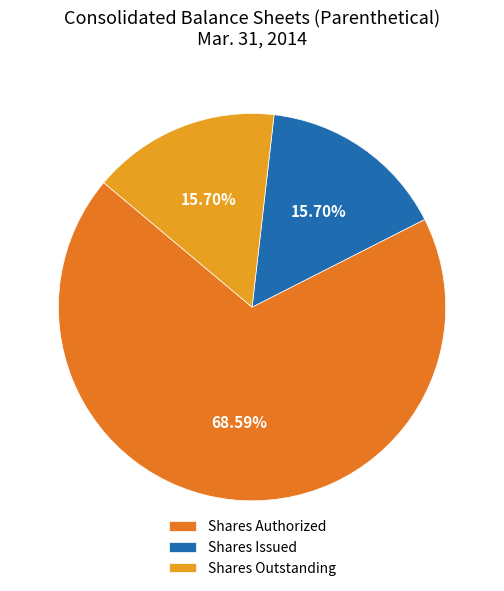

Which slice is the largest?

Shares Authorized